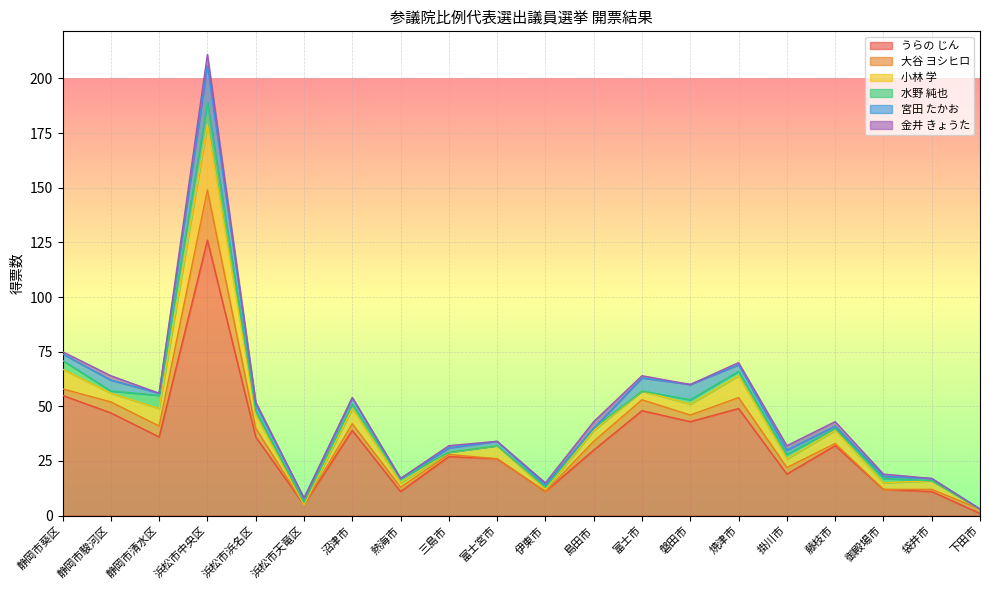

What is the difference between the 金井 きょうた values at 袋井市 and 島田市?

3